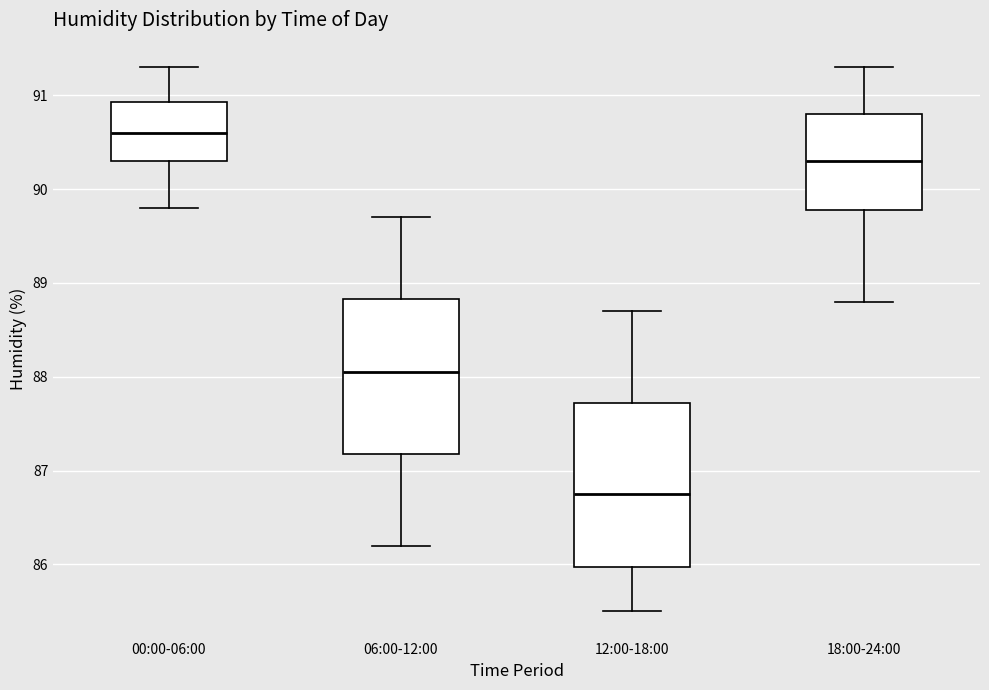

Reading left to right, transcribe this box plot: for each box, give where its median line is, the range the box spans, and where its two whiskers end, as read against the y-axis. The values are not printed on the chart, so give them approximately, as read against the axis.

00:00-06:00: median 90.6, box 90.3 to 90.9, whiskers 89.8 to 91.3
06:00-12:00: median 88.1, box 87.2 to 88.8, whiskers 86.2 to 89.7
12:00-18:00: median 86.8, box 86.0 to 87.7, whiskers 85.5 to 88.7
18:00-24:00: median 90.3, box 89.8 to 90.8, whiskers 88.8 to 91.3